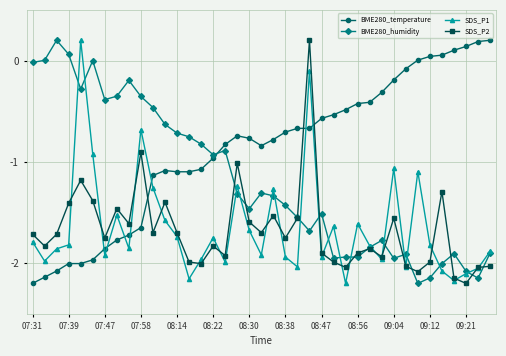

Which series has the largest total across all categories?

BME280_temperature